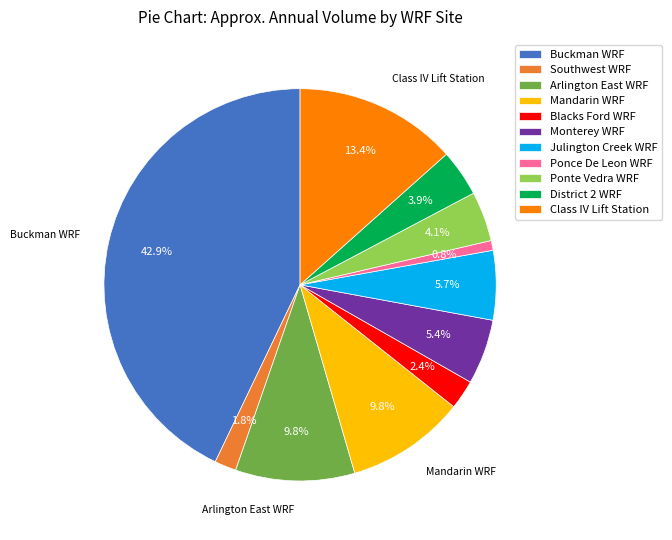

Count the number of slices in the pie.

11